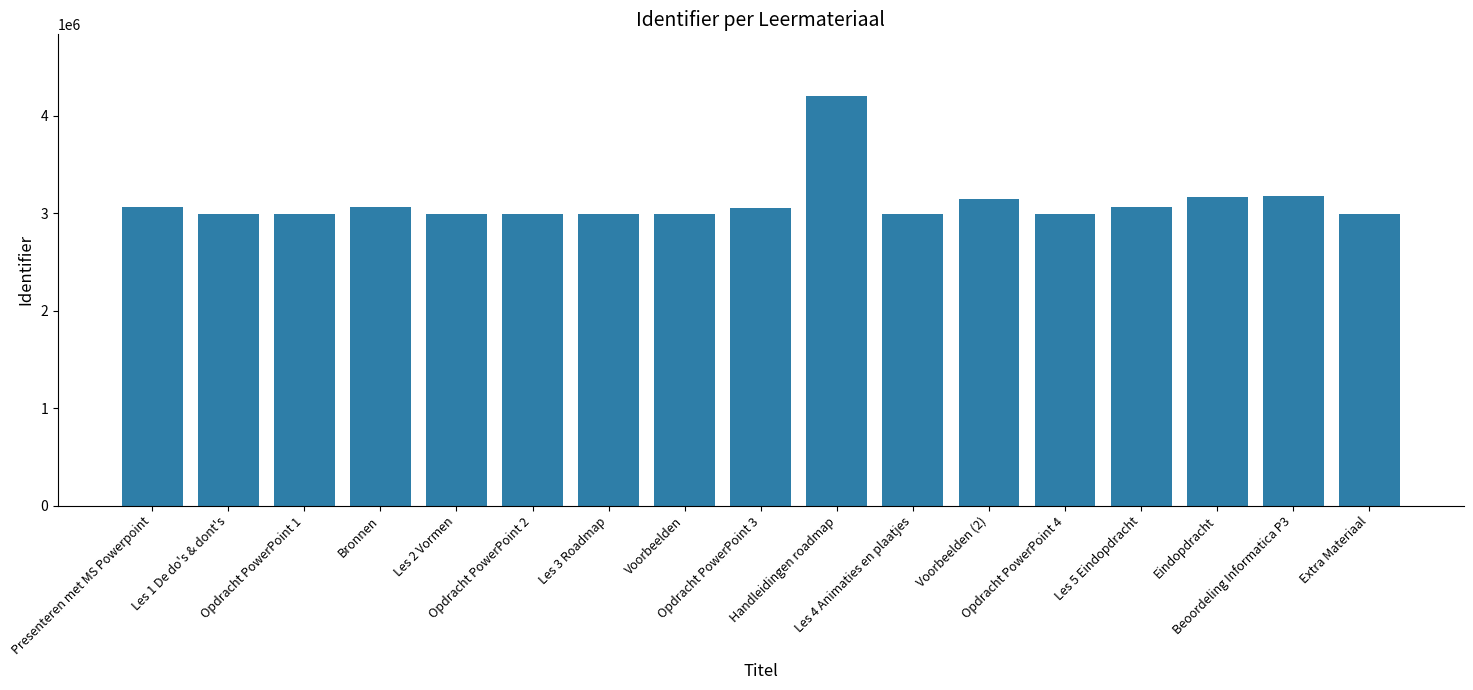

Are the bars horizontal?

No